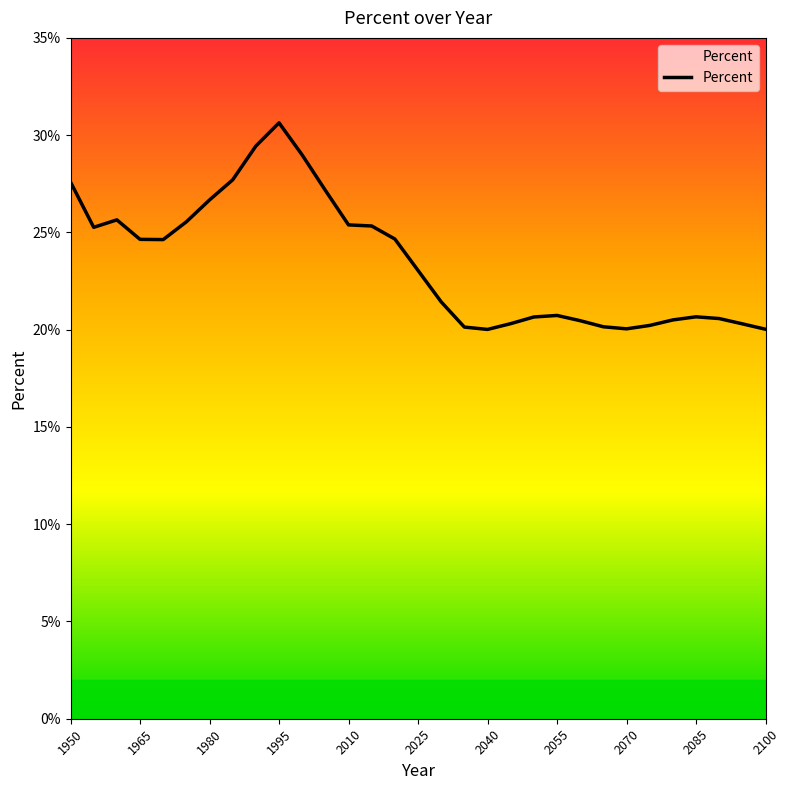

What is the greatest value displayed?

30.6